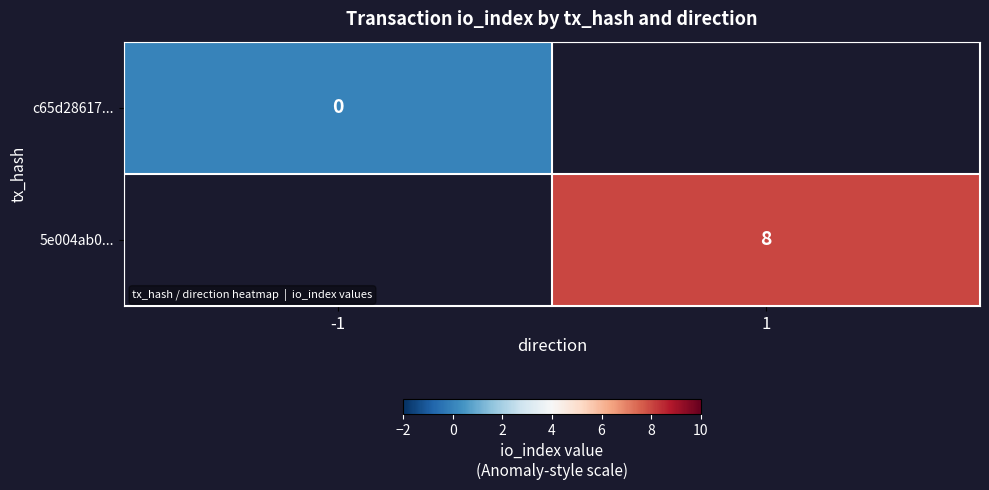

At how many categories does at least one series exceed 2?

1